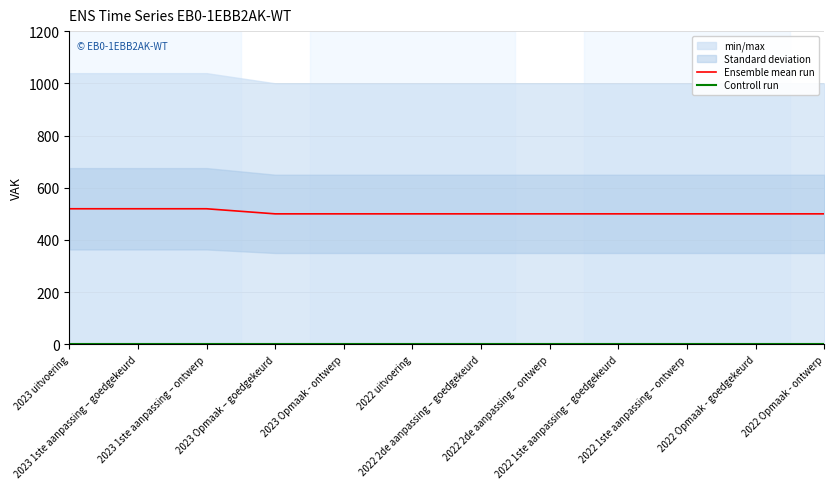

True or false: Ensemble mean run and Controll run intersect in this chart.

False